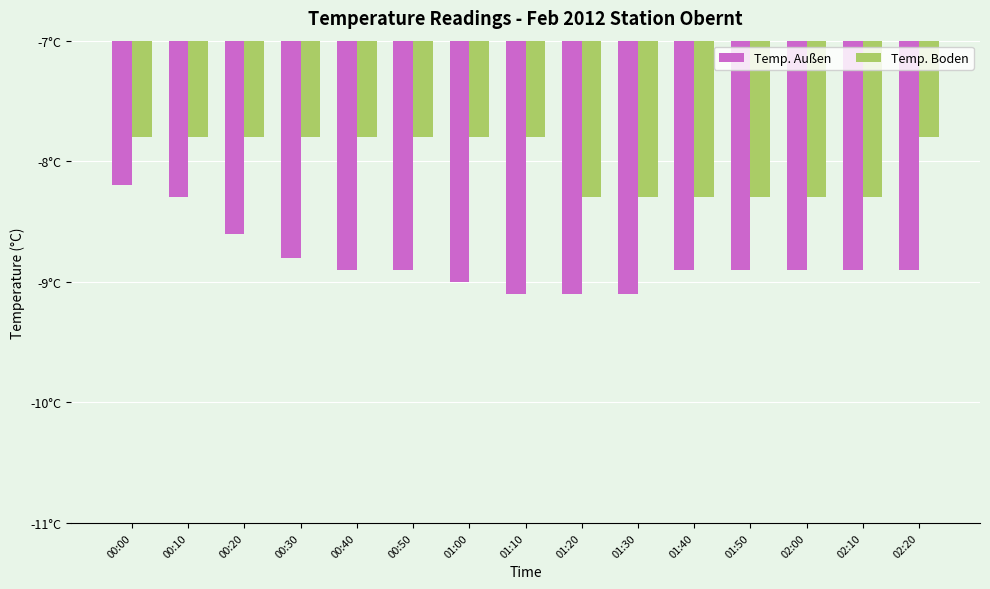

What is the total value across all series at 00:20?

-16.4